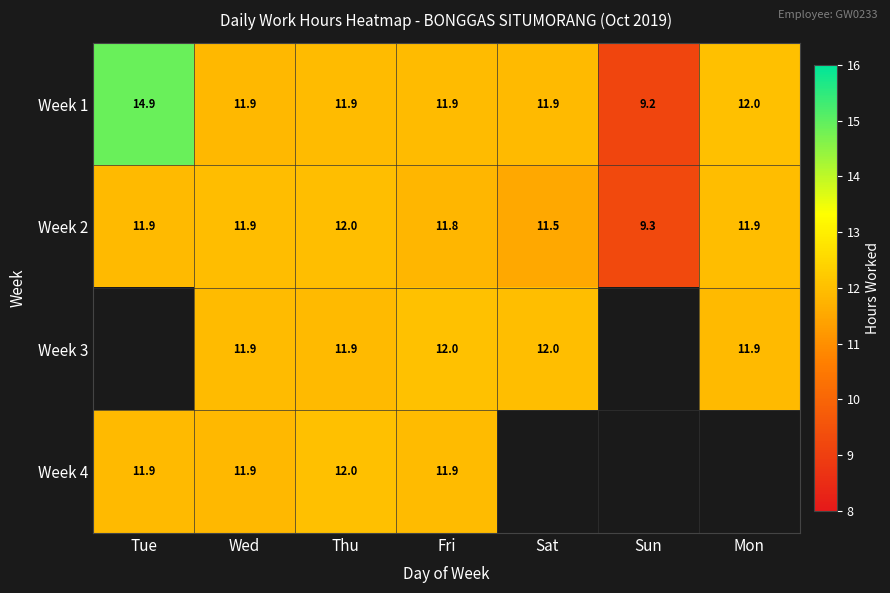

Which has a higher value, Mon or Fri?

Mon